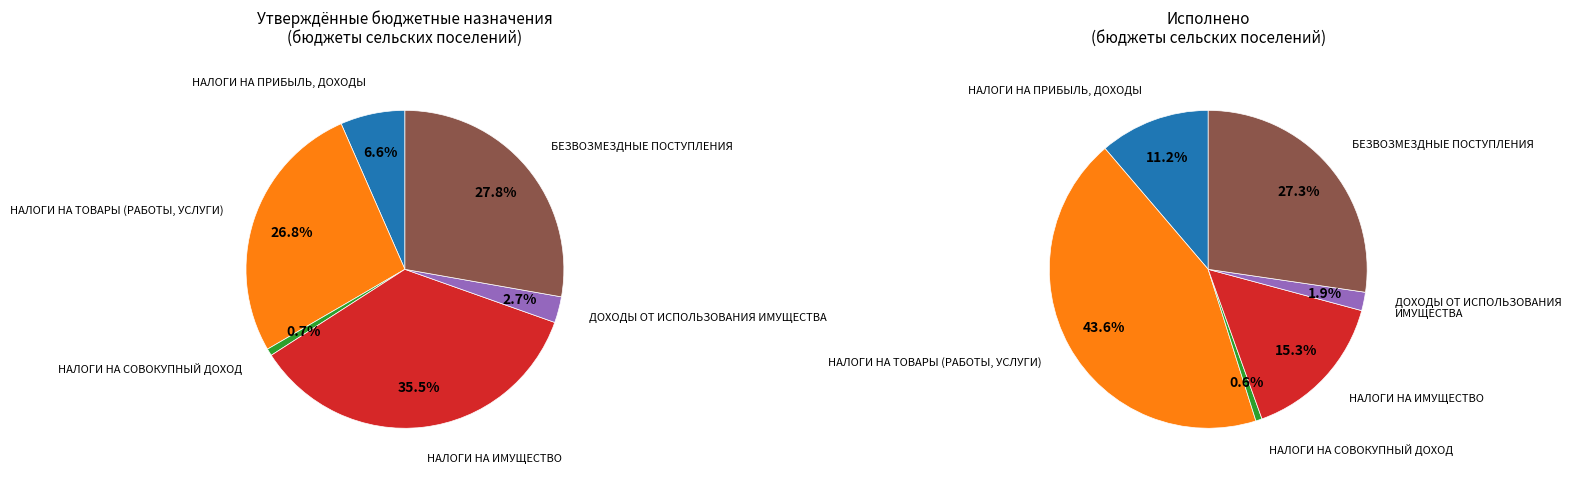

Is it true that ДОХОДЫ ОТ ИСПОЛЬЗОВАНИЯ ИМУЩЕСТВА is 3% of the pie?

True